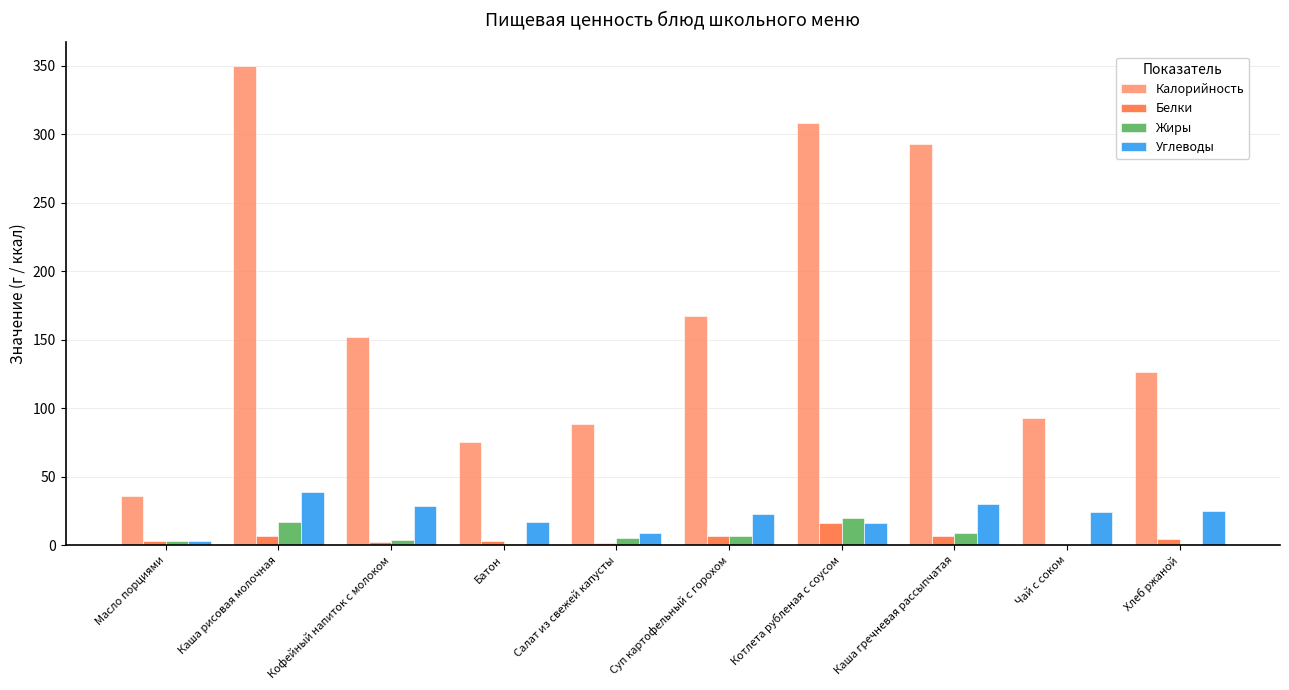

What is the sum of all Белки values?

49.3